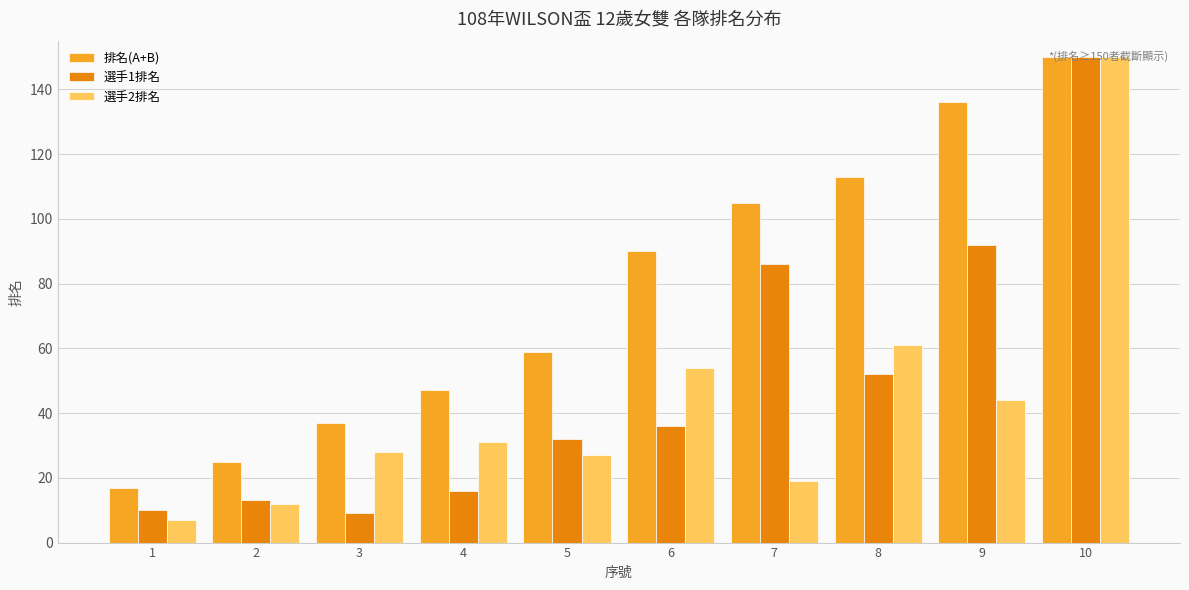

True or false: 排名(A+B) has a value of 160 at 6.

False